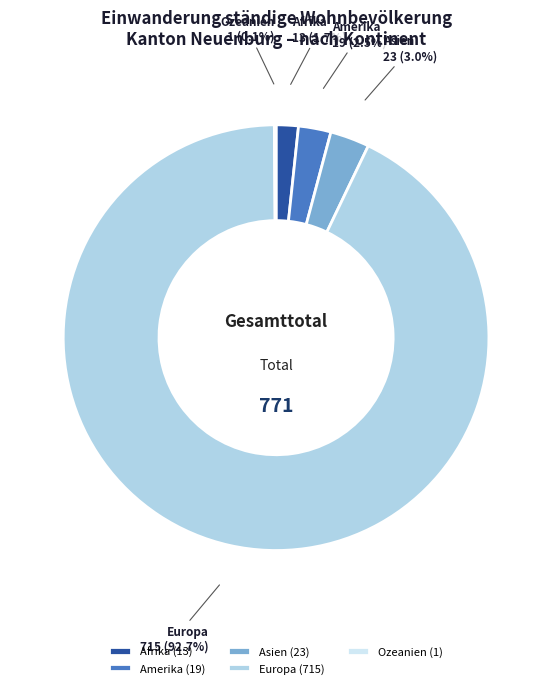

Does Amerika account for over 50% of the chart?

No